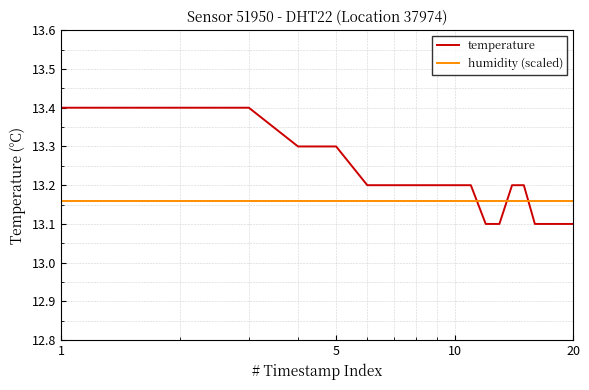

What is the maximum value shown in the chart?

13.4